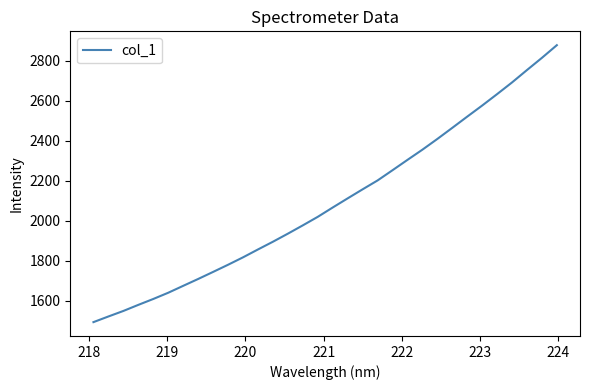

What is the minimum value shown in the chart?

1494.5